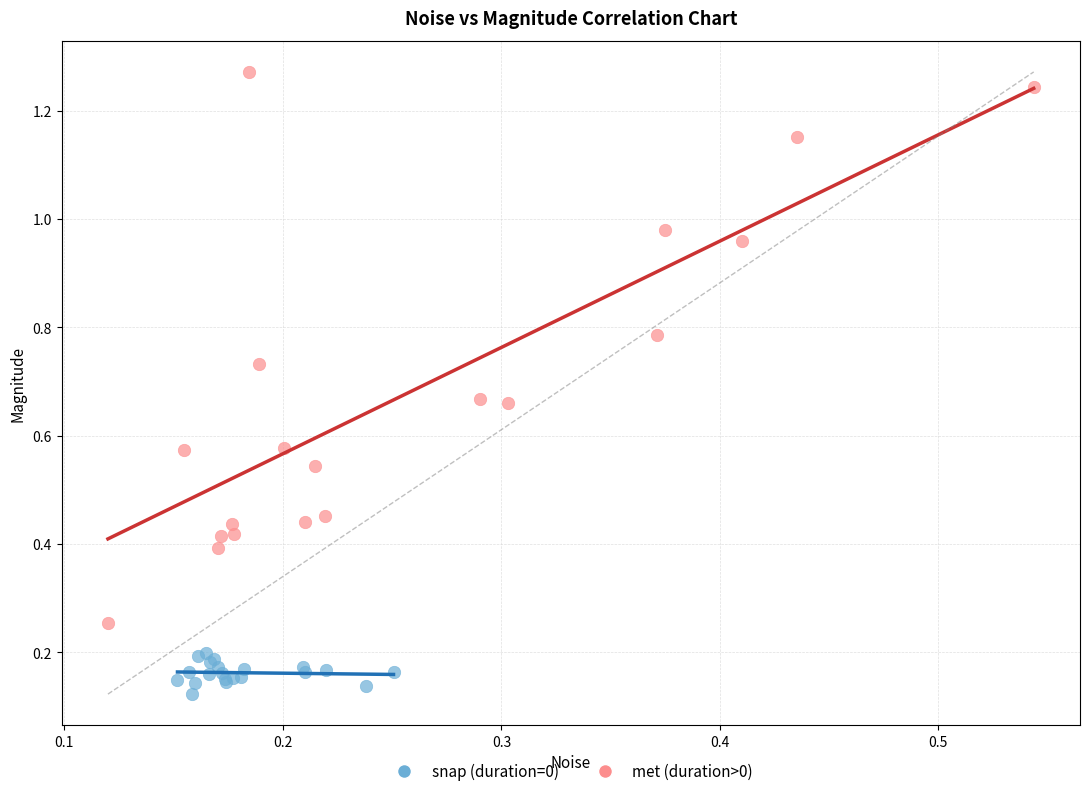

Which series reaches the minimum Y coordinate?

snap (duration=0)